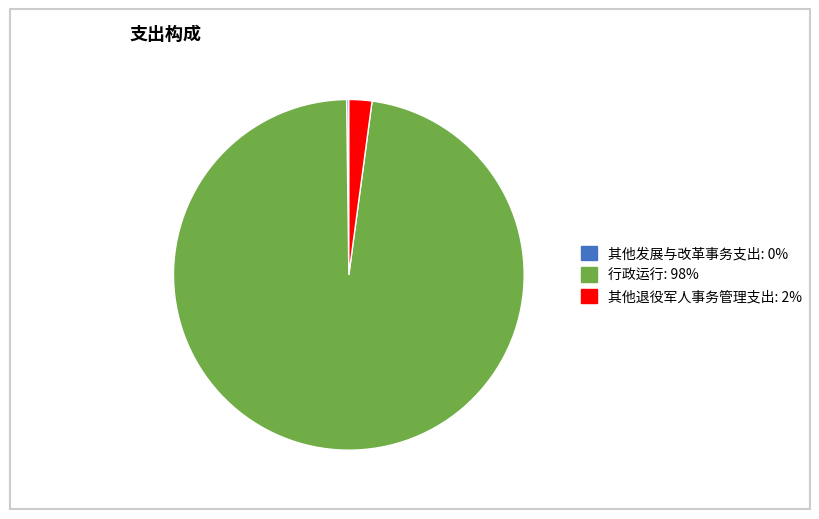

True or false: 行政运行: 98% accounts for 98% of the total.

True